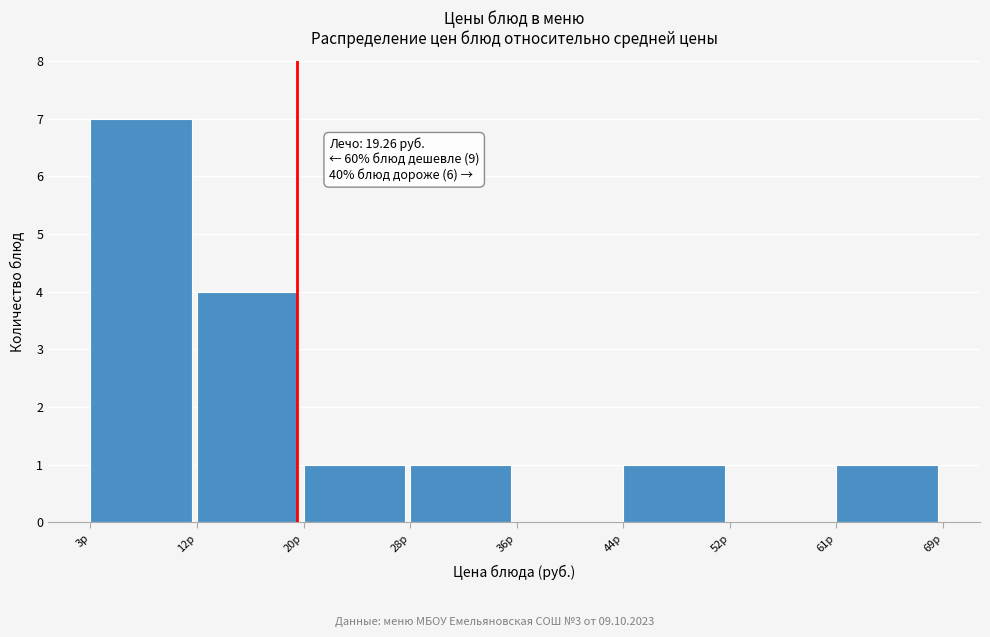

Over which range of the x-axis is the bar tallest?

3 to 12